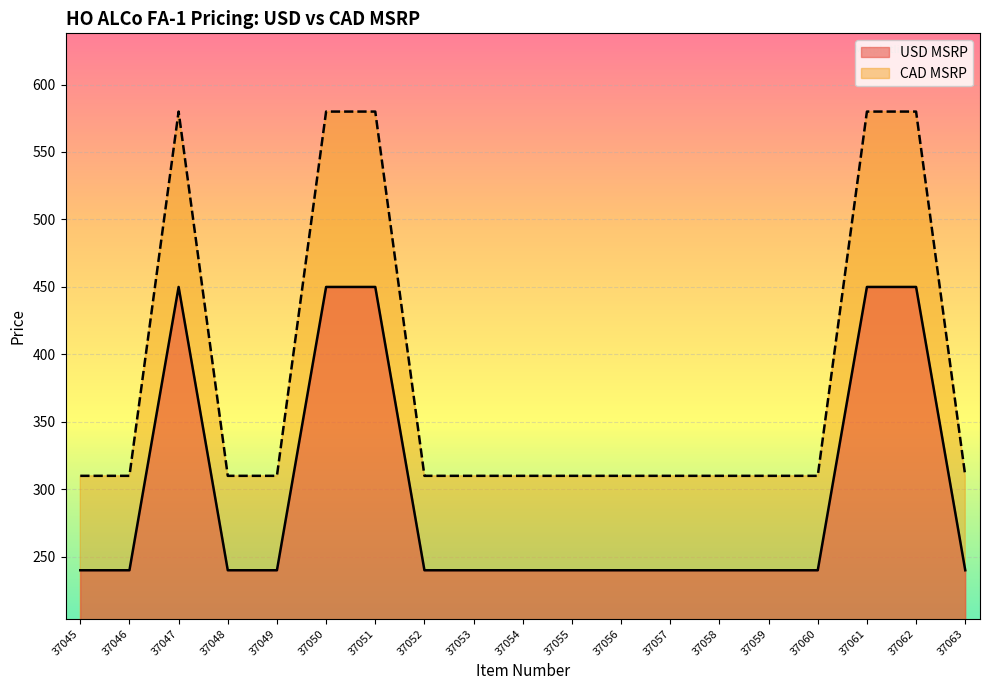

Count the number of data series in this chart.

2